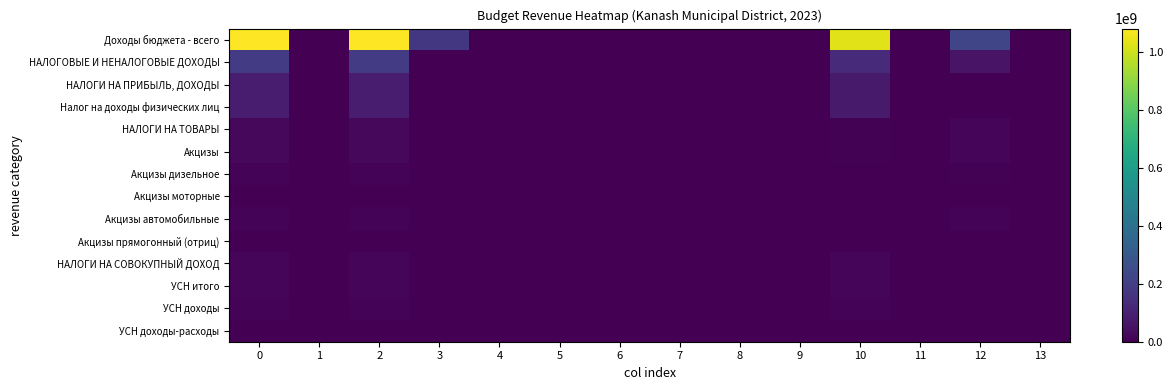

How many data points does each series have?

14